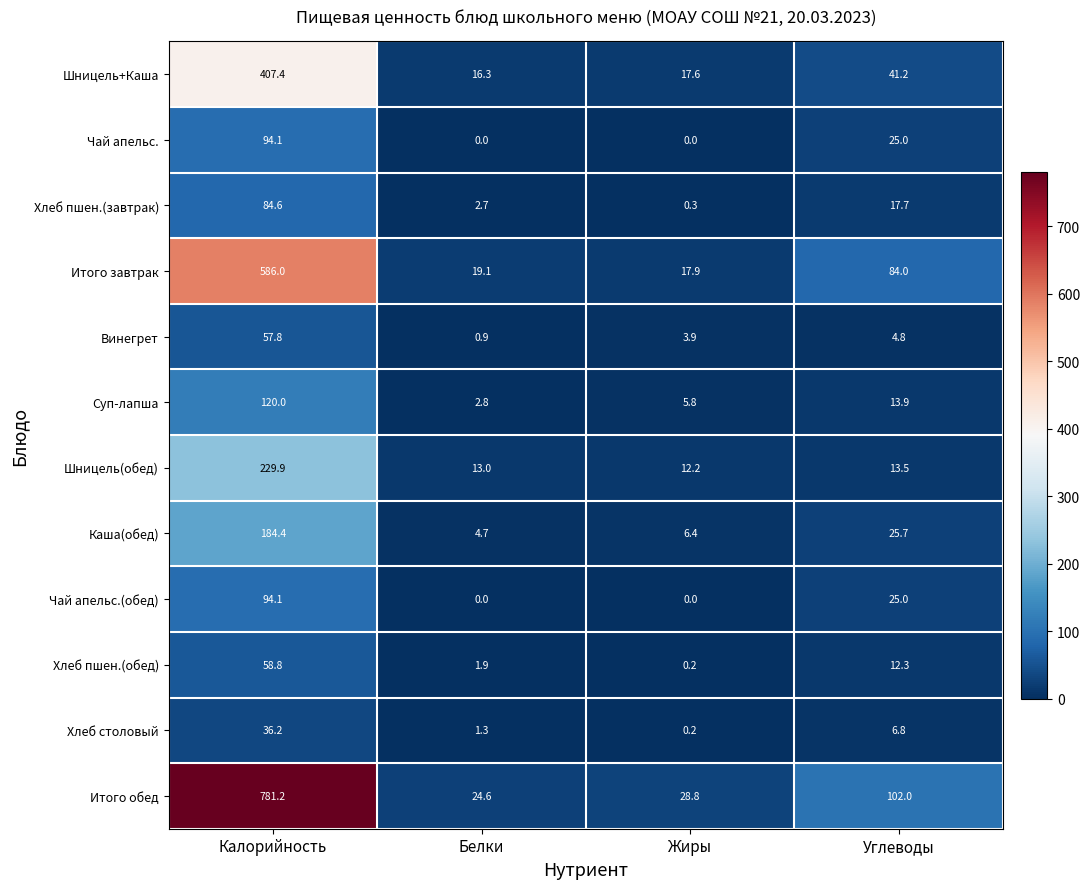

What is the difference between the maximum and second lowest values in the Суп-лапша series?

114.2